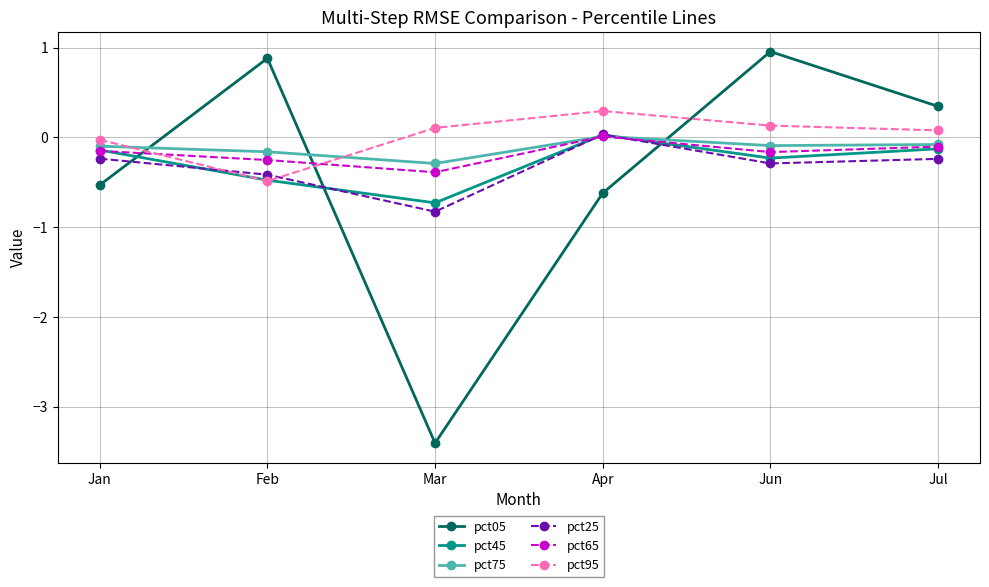

At which label is pct75 closest to 0?

Apr